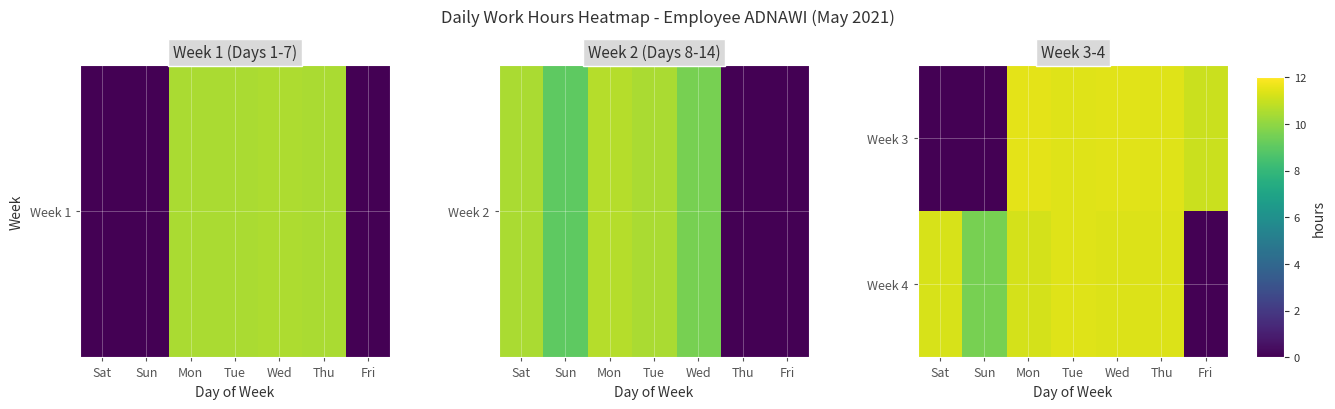

Reading left to right, what are all the values shown in this chart?

Week 3: Sat=0.0	Sun=0.0	Mon=11.5	Tue=11.4	Wed=11.4	Thu=11.4	Fri=11.0
Week 4: Sat=11.3	Sun=9.5	Mon=11.2	Tue=11.4	Wed=11.4	Thu=11.4	Fri=0.0